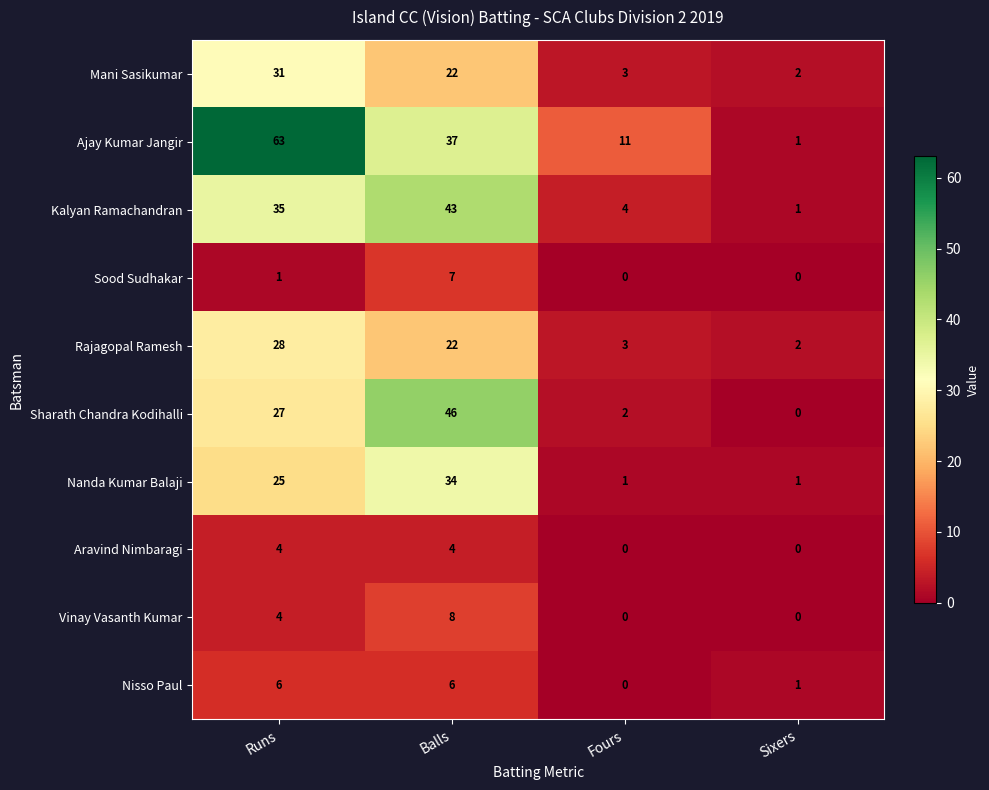

What is the total value across all series at Balls?

229